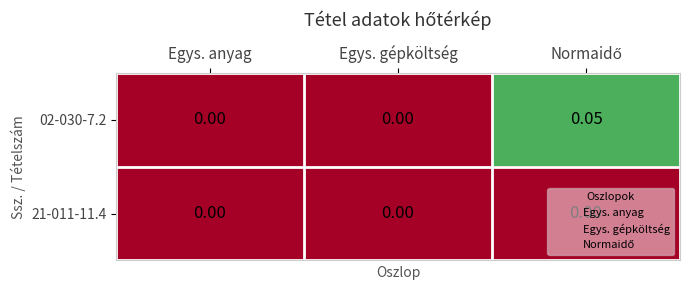

Count the number of categories in the chart.

3